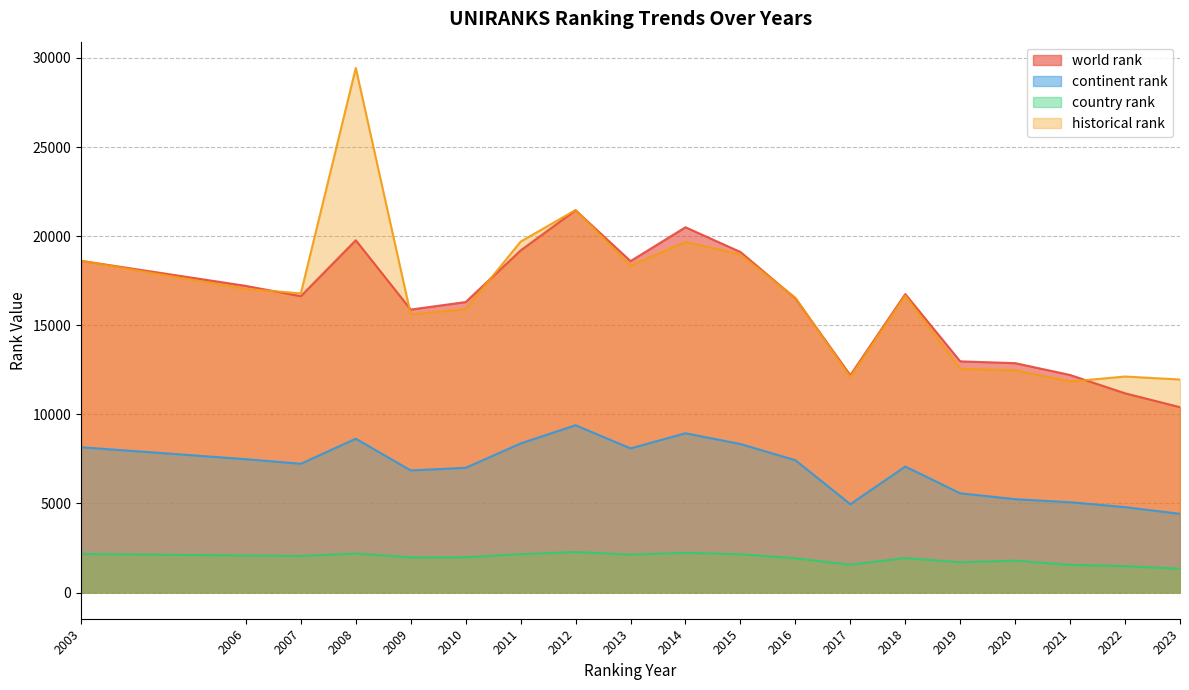

At how many categories does at least one series exceed 8230?

19